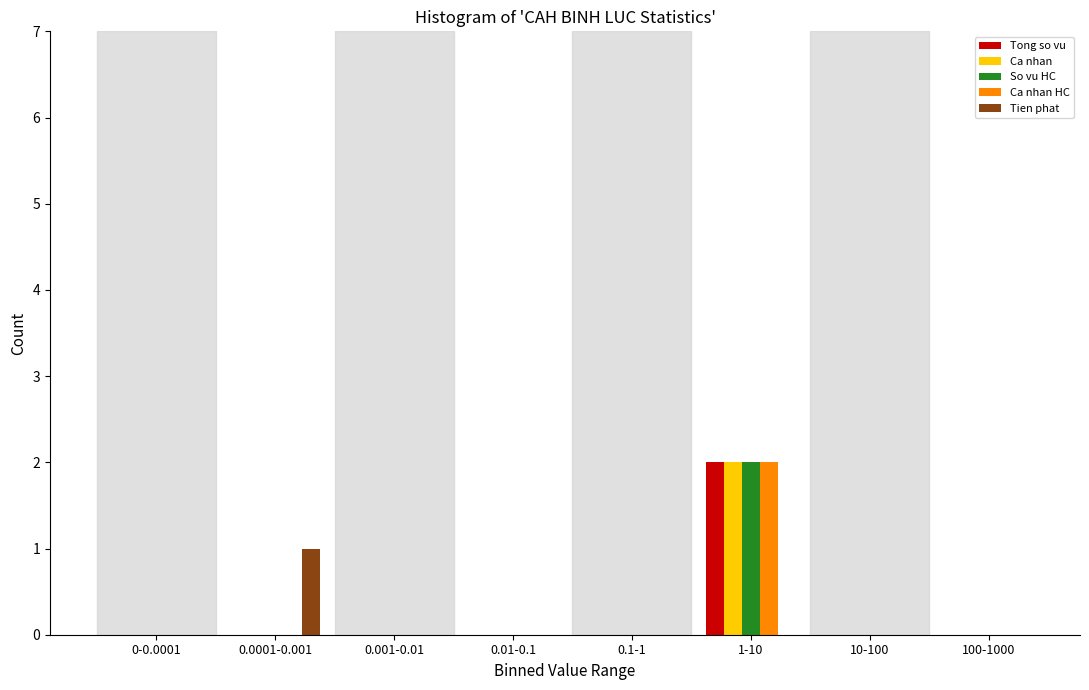

At which category is the sum across all series the highest?

1-10